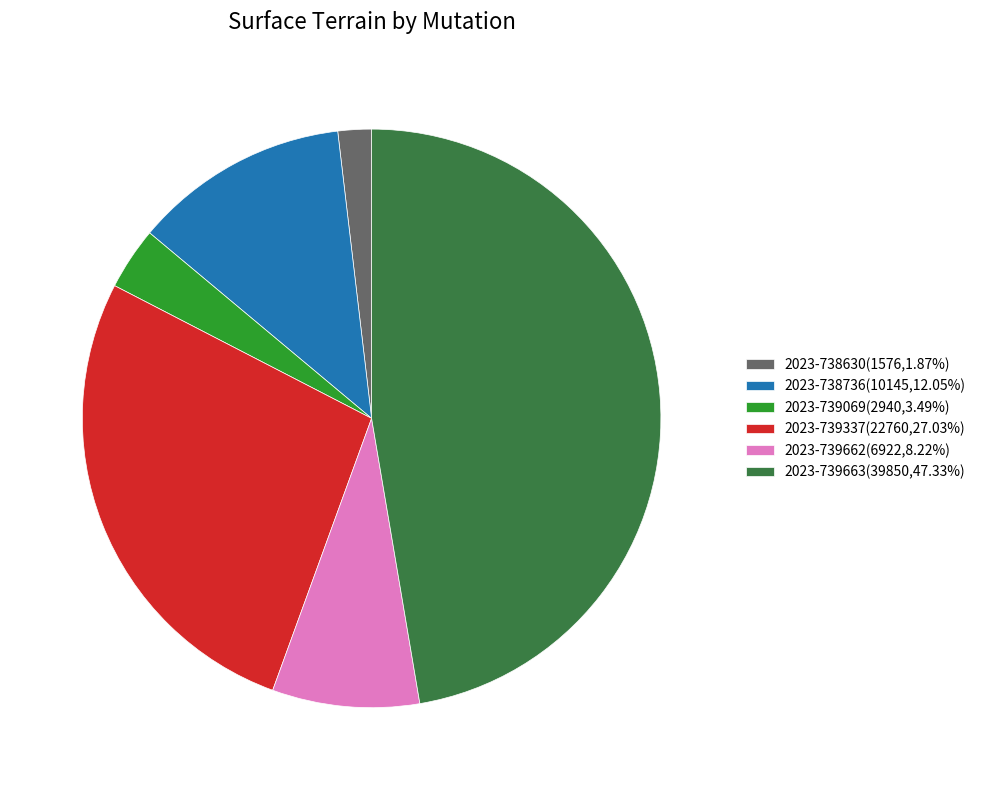

What is the ratio of the value at 2023-739069(2940,3.49%) to the value at 2023-738736(10145,12.05%)?

0.3